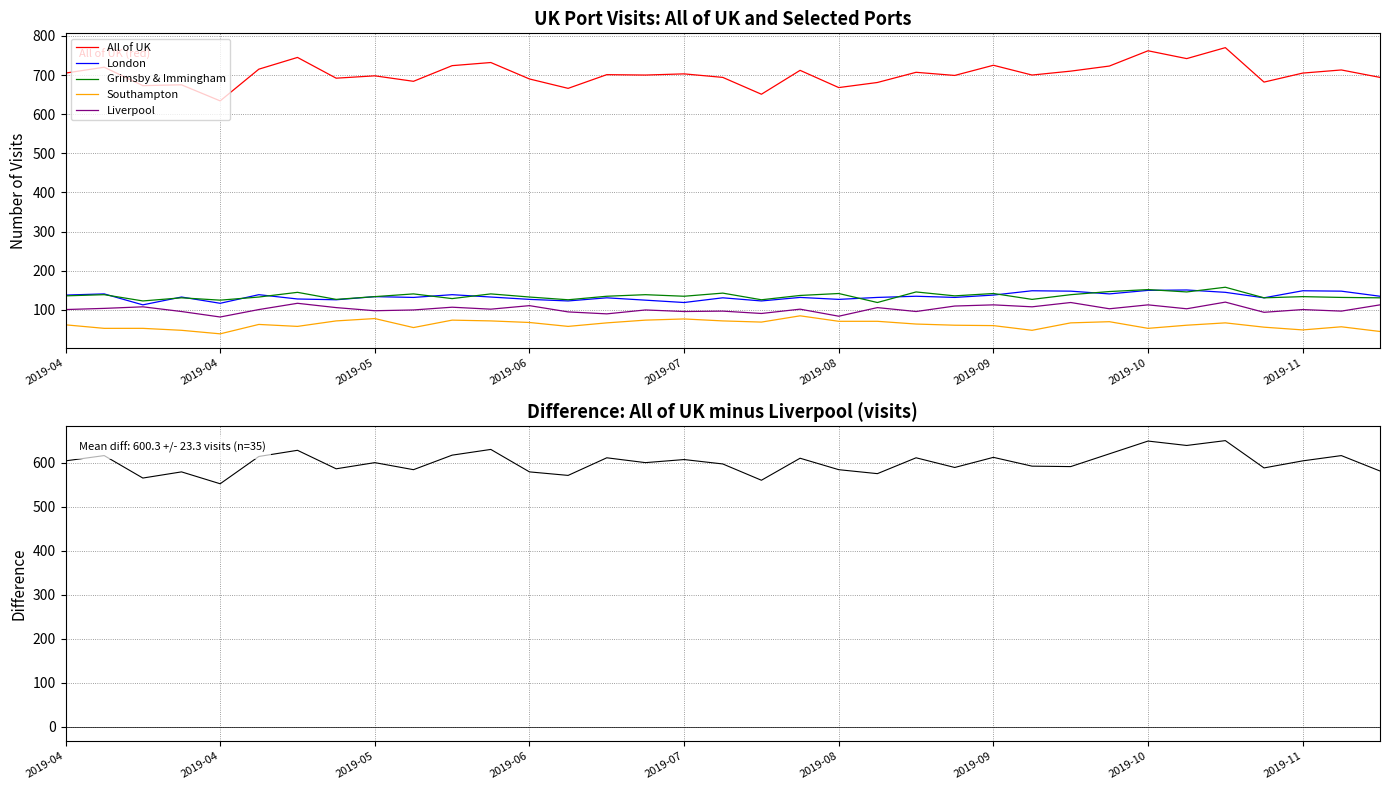

In Liverpool, how many points are higher than both neighbors (excluding endpoints)?

13